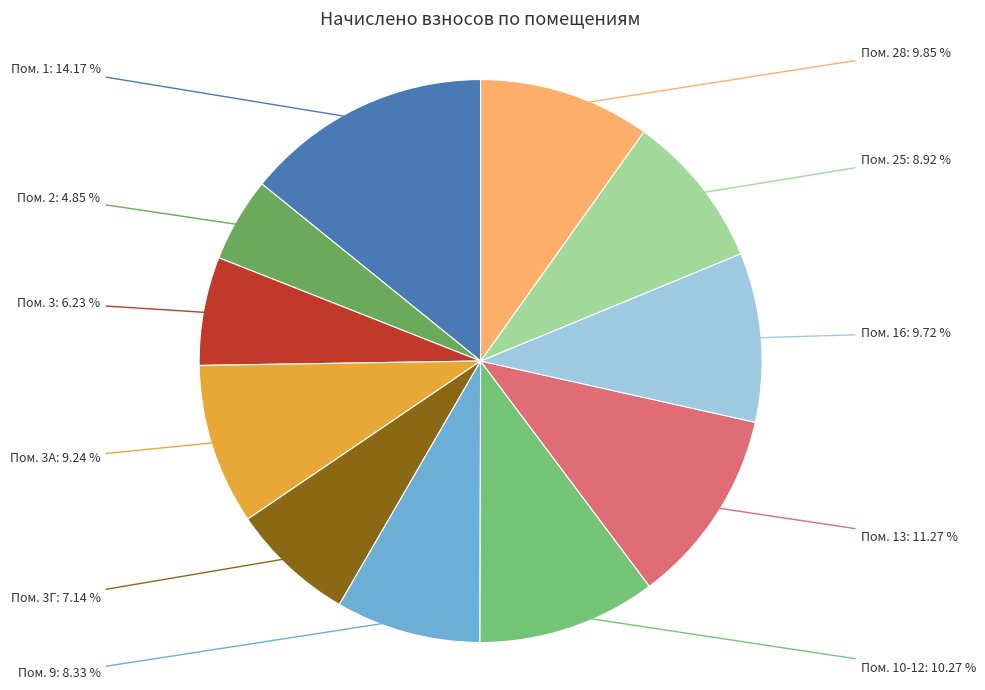

Rank the categories by value from lowest to highest.

2, 3, 3Г, 9, 25, 3А, 16, 28, 10-12, 13, 1